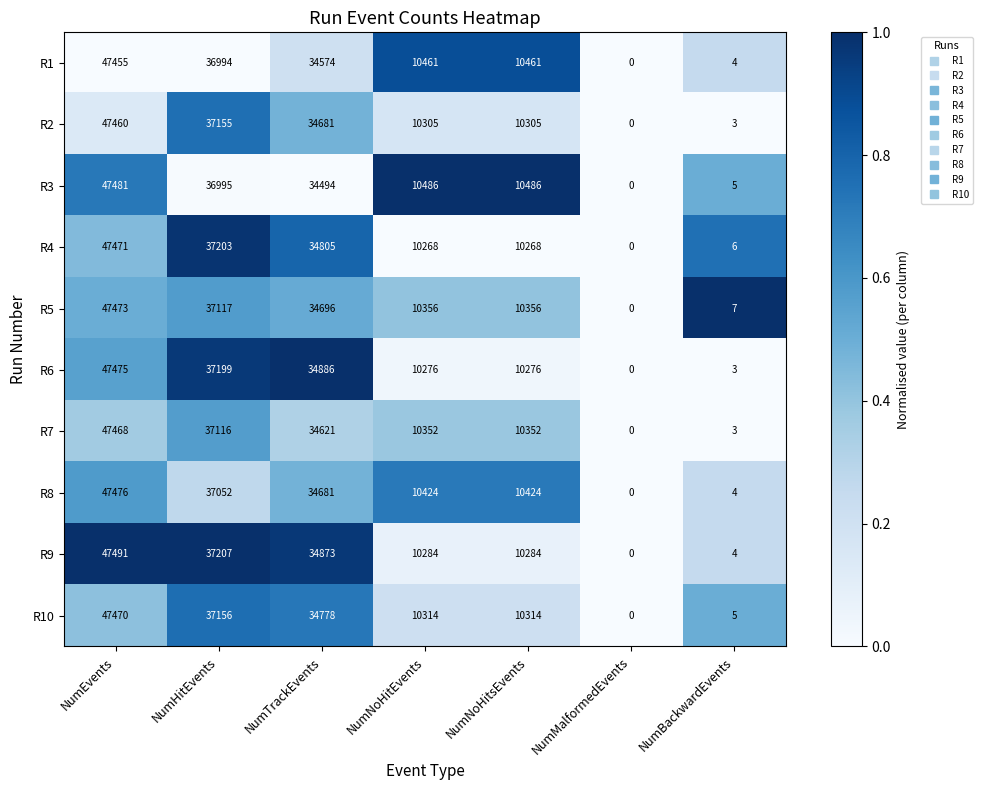

At NumNoHitsEvents, list the series in order from smallest to largest.

R4, R6, R9, R2, R10, R7, R5, R8, R1, R3